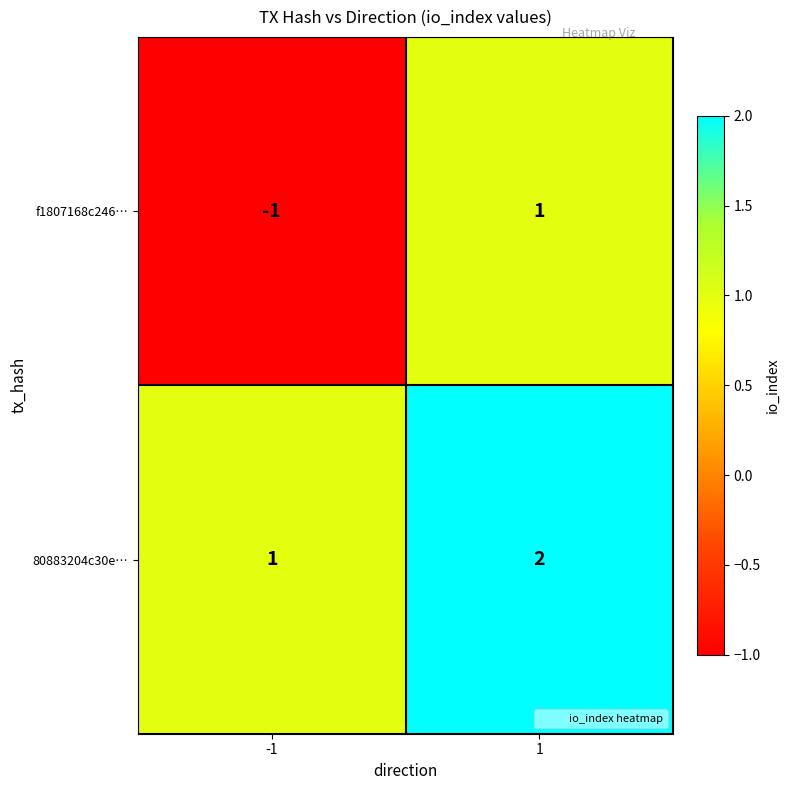

List the series in order of their overall mean, highest first.

80883204c30e…, f1807168c246…